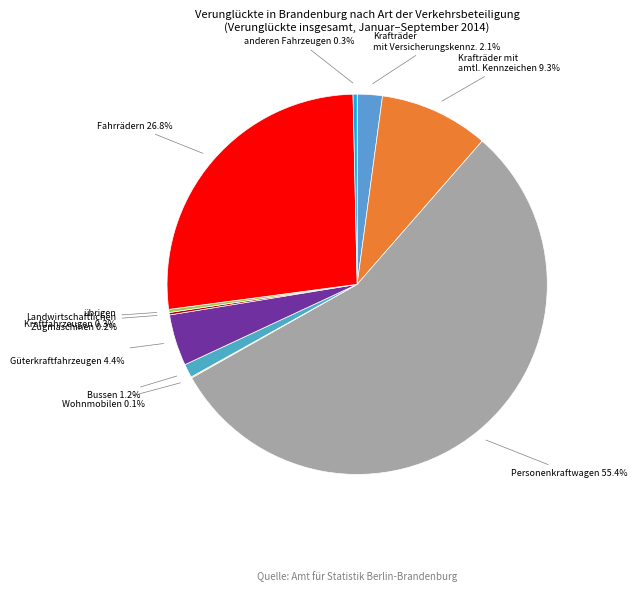

What is the largest slice in the pie chart?

Personenkraftwagen